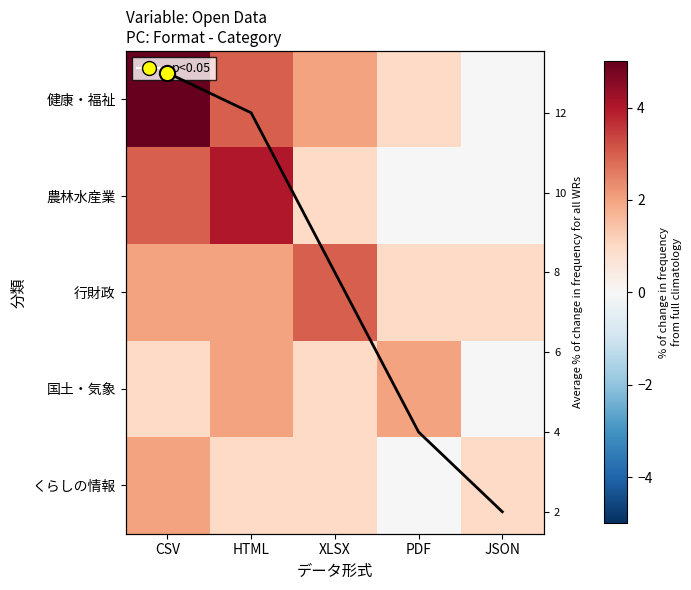

The value of 農林水産業 at HTML is 4. True or false?

True